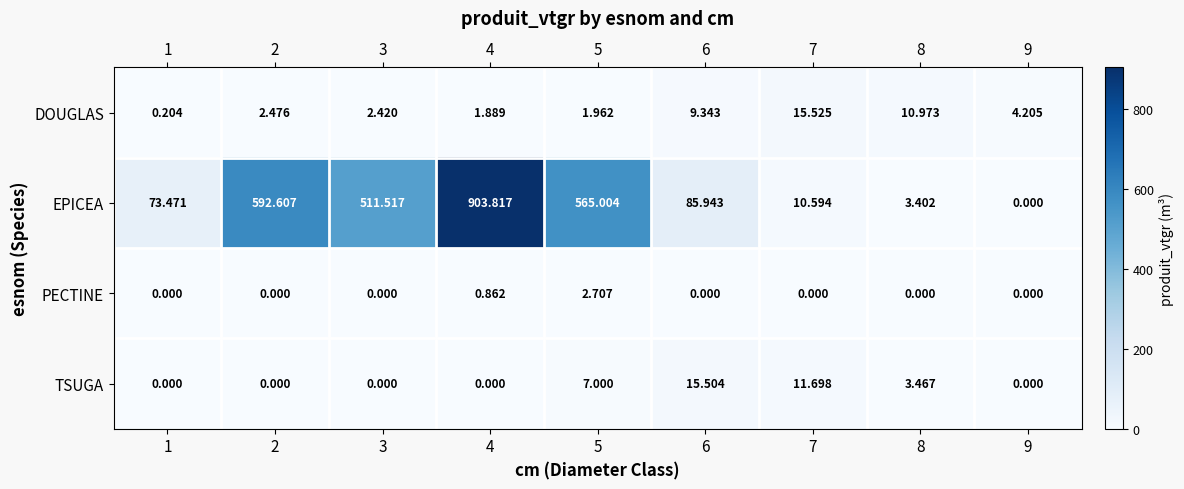

Is the value of PECTINE at 5 greater than the value of DOUGLAS at 4?

Yes